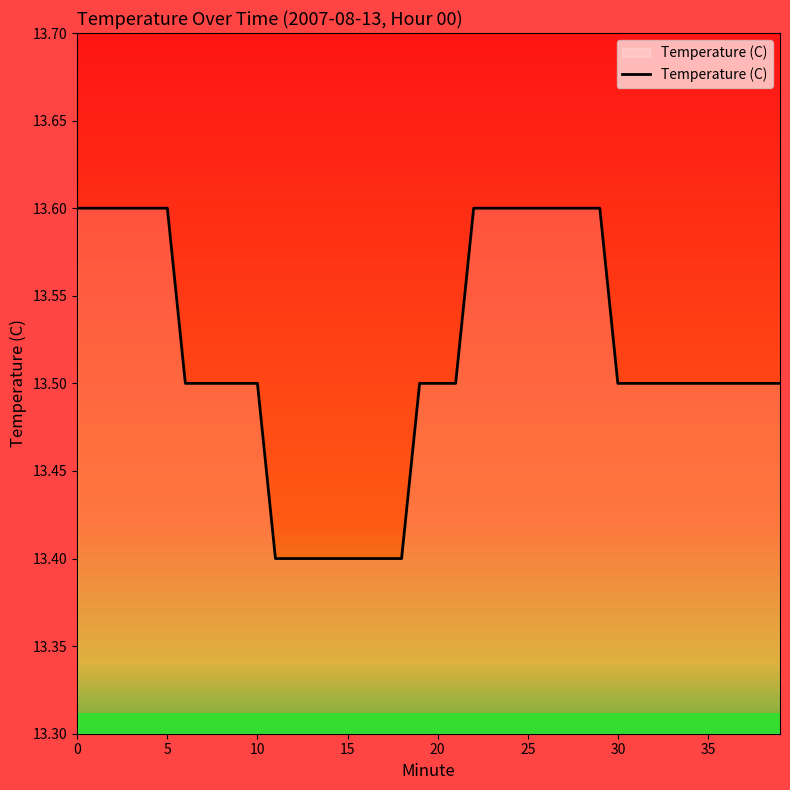

What is the maximum value shown in the chart?

13.6